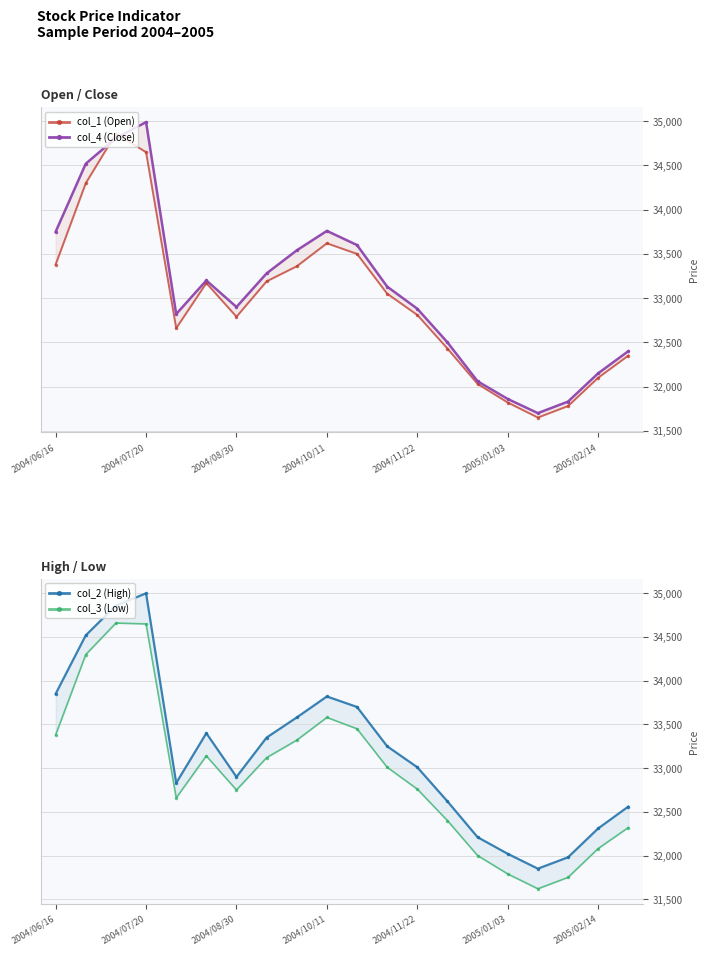

At 2004/07/20, list the series in order from largest to smallest.

col_2 (High), col_4 (Close), col_1 (Open), col_3 (Low)